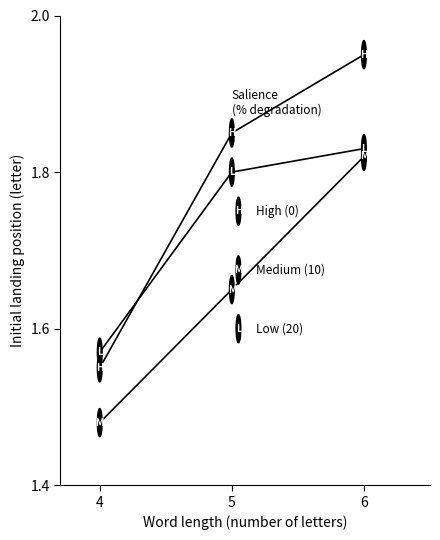

How many lines are shown in the chart?

3